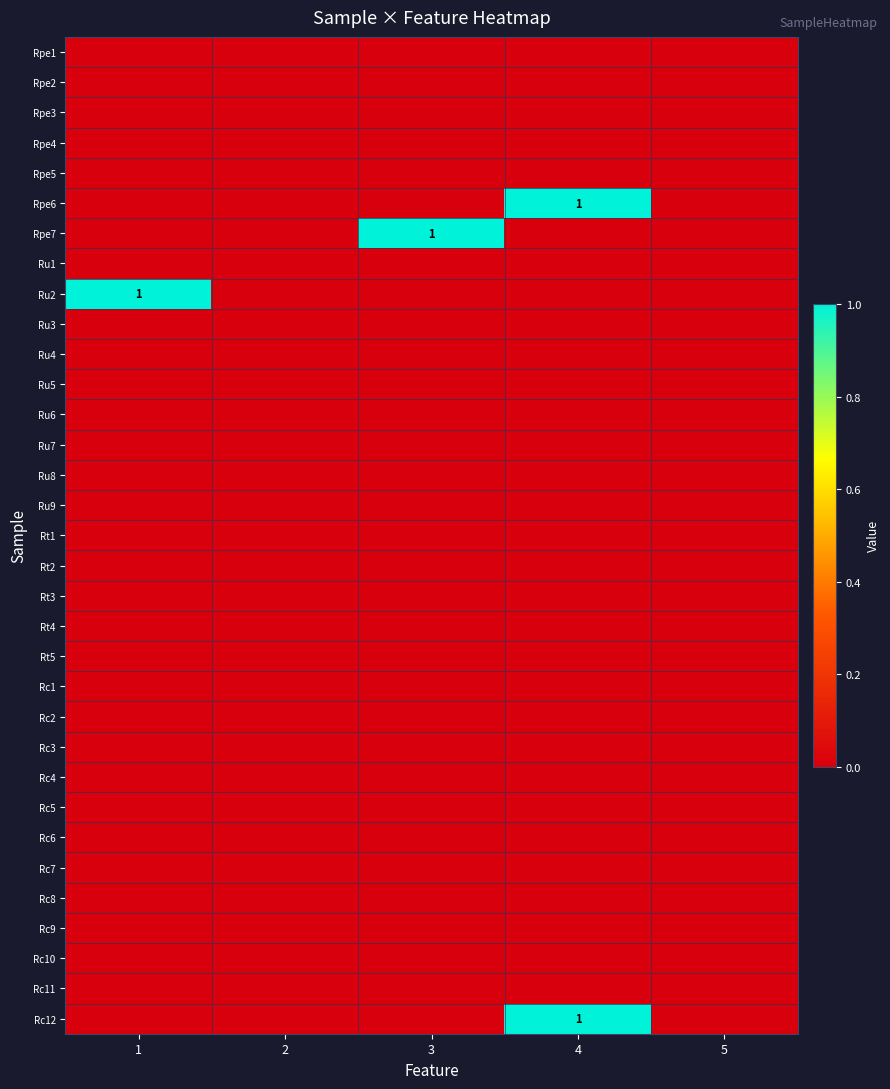

True or false: Rt5 has a value of 0 at 2.

True